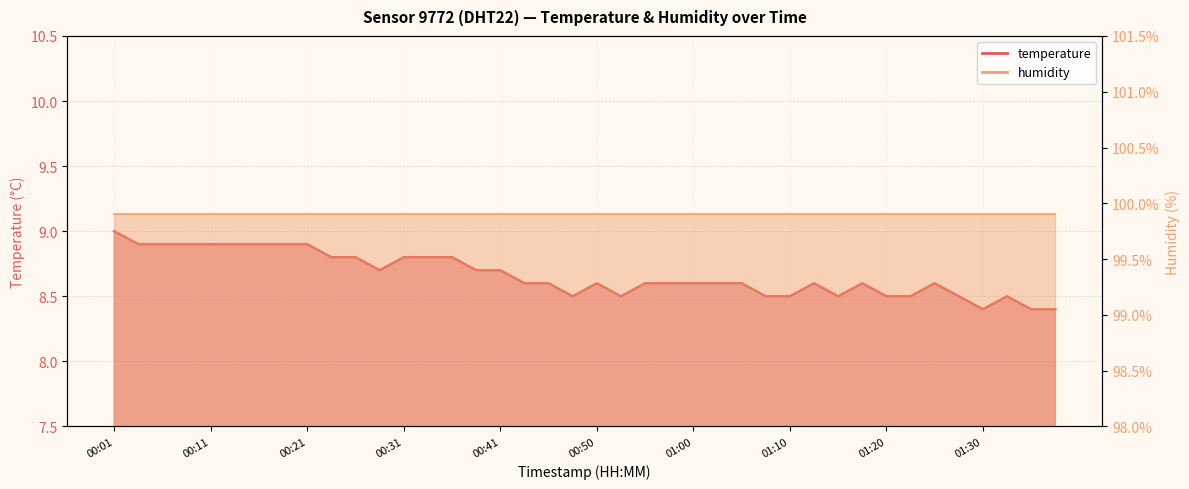

Approximately how many times larger is the value at 00:06 compared to 01:22?

1.0